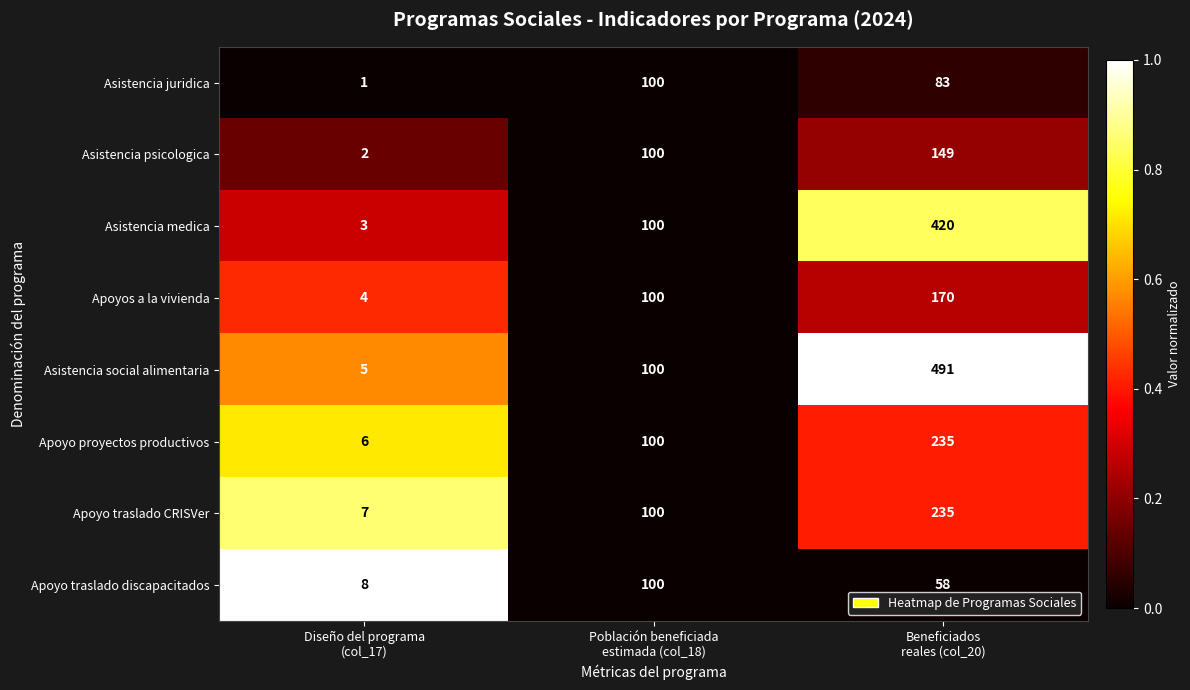

What is the highest value of the Asistencia juridica series?

100